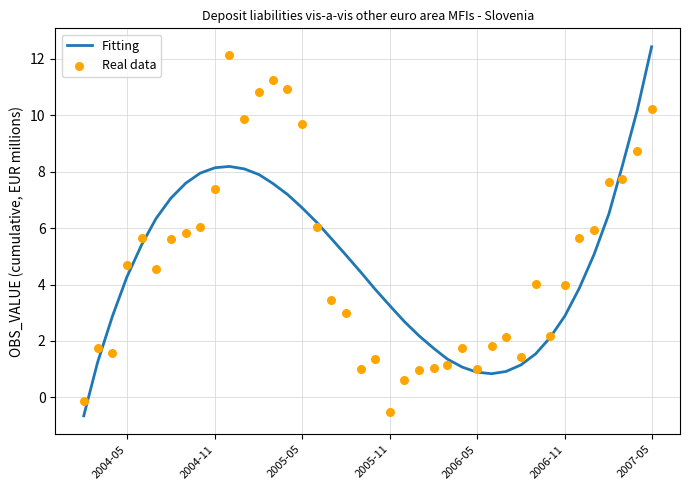

At how many categories does at least one series exceed 12?

2